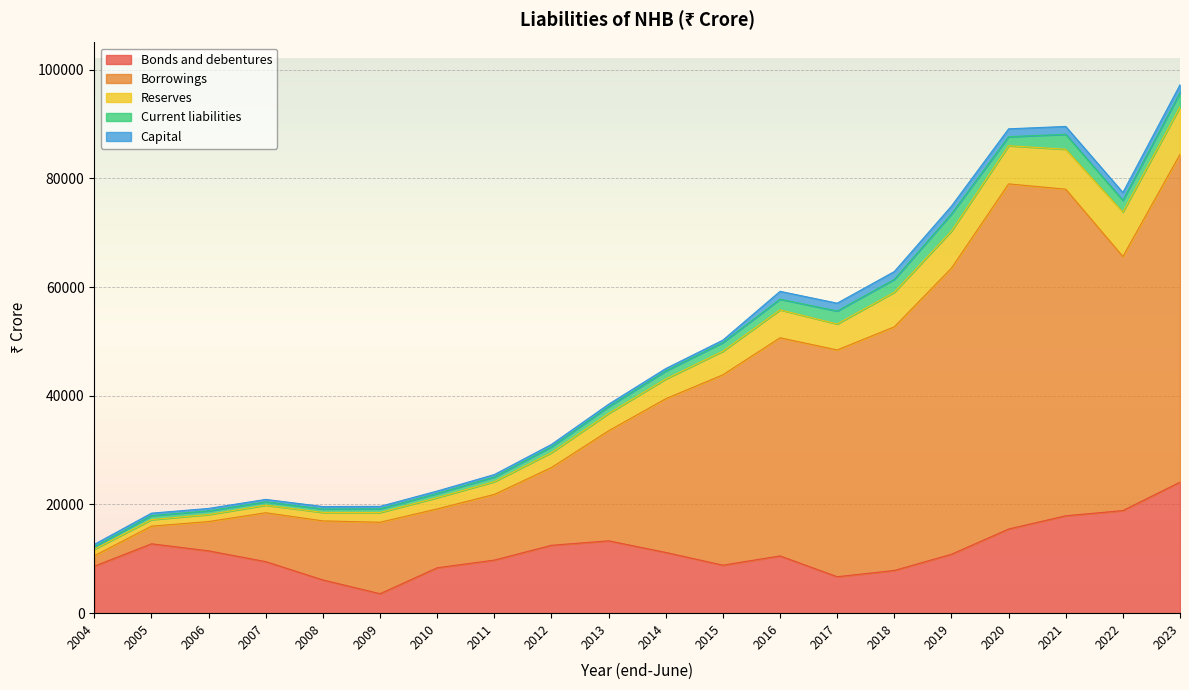

True or false: Bonds and debentures has a value of 1624 at 2018.

False